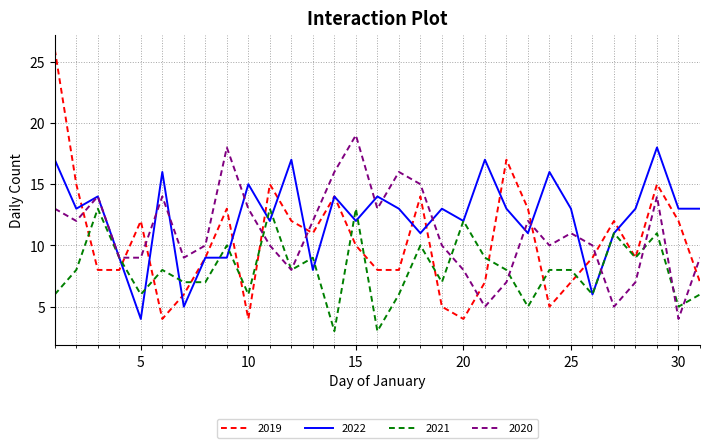

What is the smallest value displayed?

3